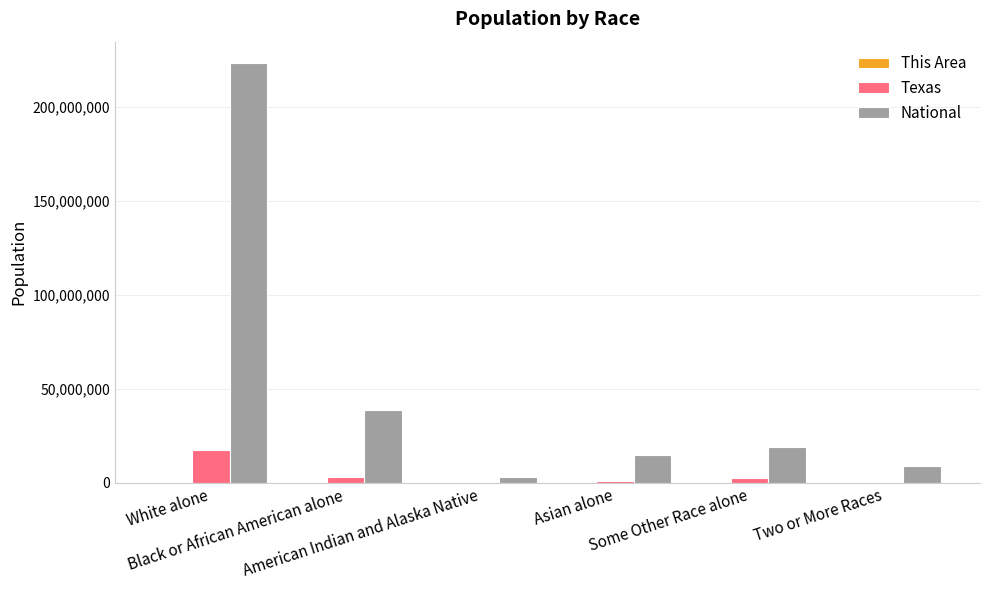

Are the bars horizontal?

No